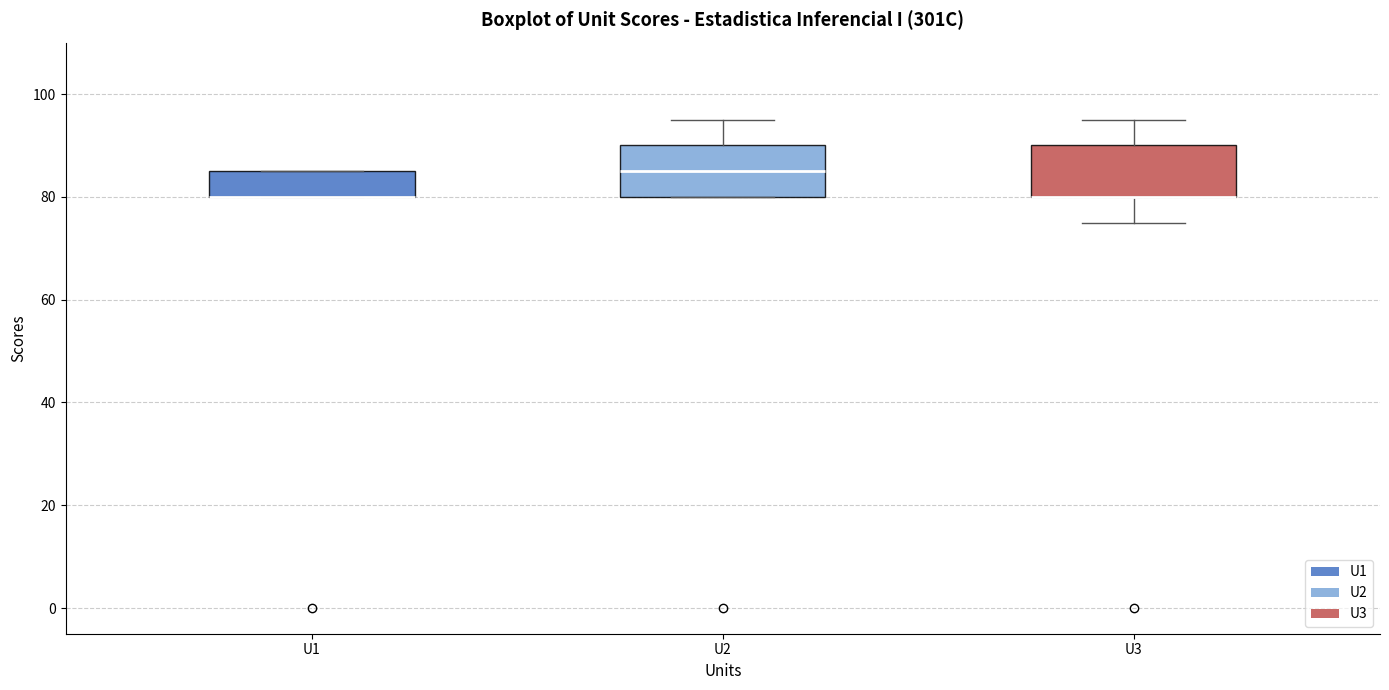

Reading left to right, transcribe this box plot: for each box, give where its median line is, the range the box spans, and where its two whiskers end, as read against the y-axis. The values are not printed on the chart, so give them approximately, as read against the axis.

U1: median 80 (drawn on the box's lower edge), box 80 to 86, whiskers 80 to 86
U2: median 86, box 80 to 90, whiskers 80 to 96
U3: median 80 (drawn on the box's lower edge), box 80 to 90, whiskers 76 to 96